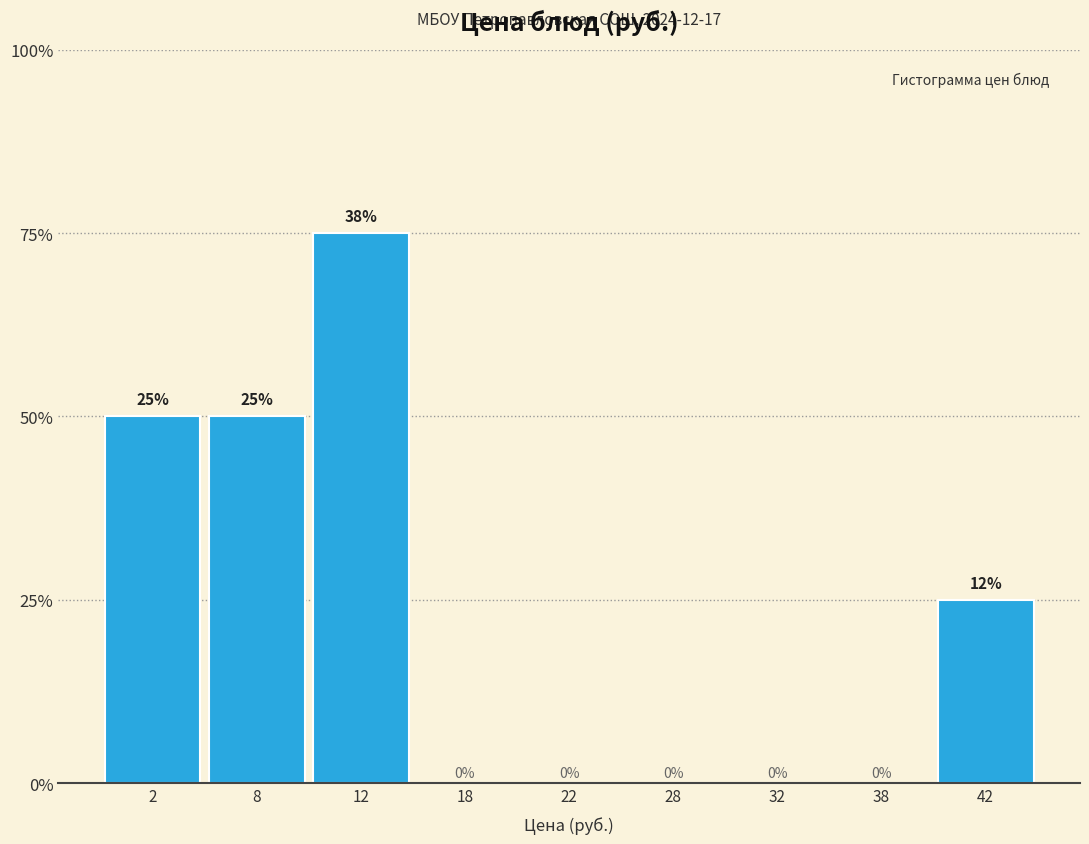

Are the bars horizontal?

No